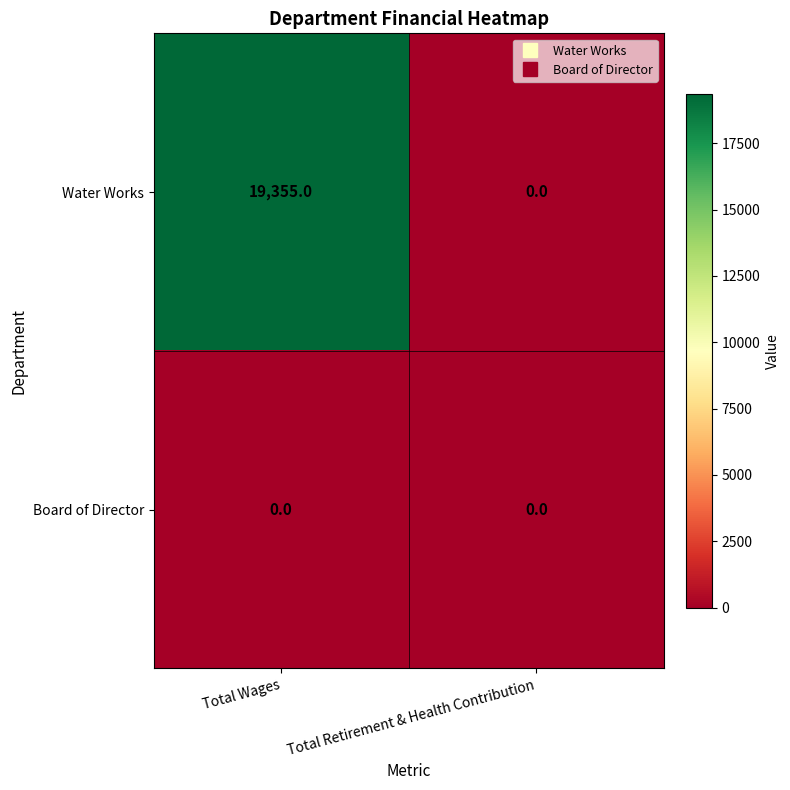

Rank the series by their maximum value, from highest to lowest.

Water Works, Board of Director